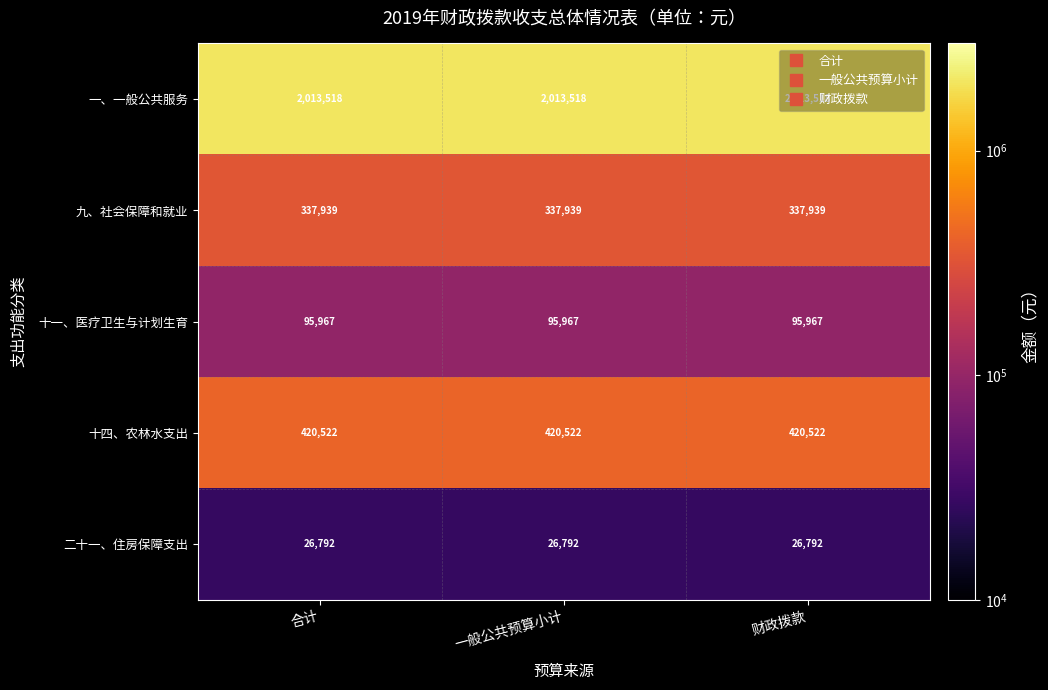

What is the sum of the 二十一、住房保障支出 values at 合计 and 一般公共预算小计?

53584